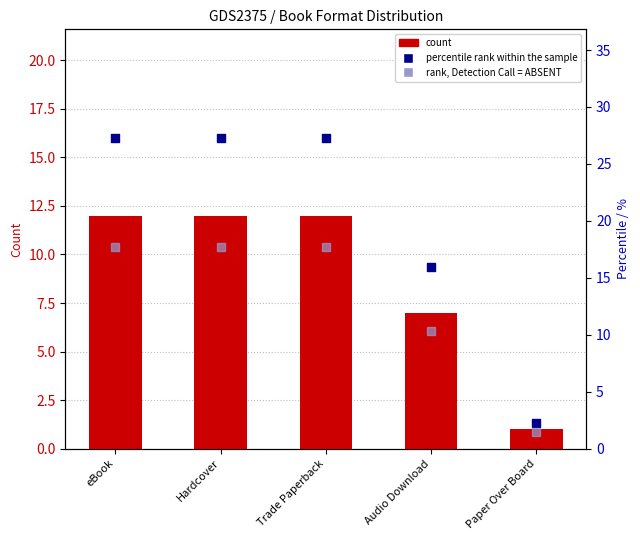

What are all the series names shown in the legend?

count, percentile rank within the sample, rank, Detection Call = ABSENT